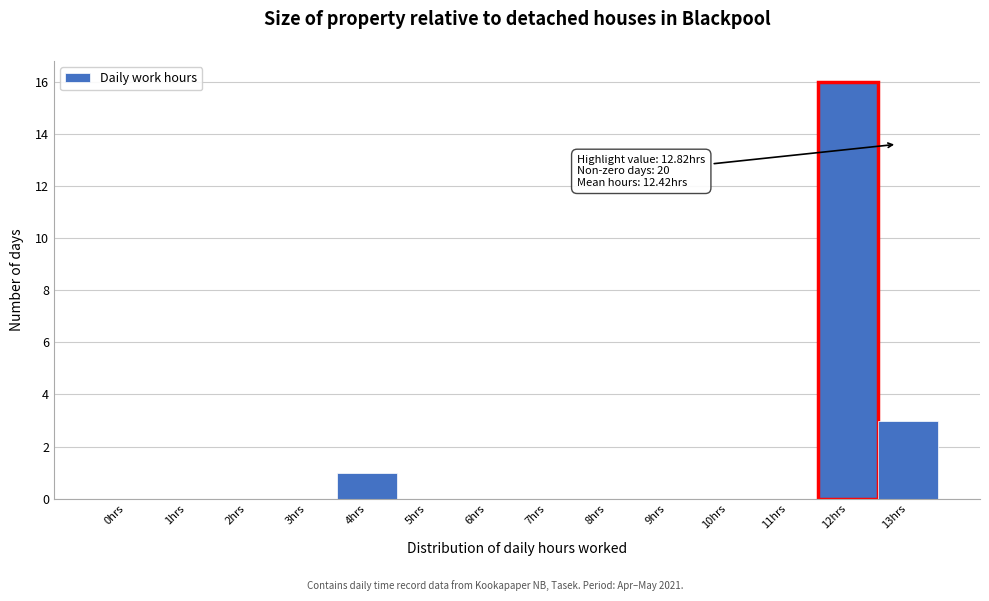

Reading left to right, what are all the values shown in this chart?

0hrs=0	1hrs=0	2hrs=0	3hrs=0	4hrs=1	5hrs=0	6hrs=0	7hrs=0	8hrs=0	9hrs=0	10hrs=0	11hrs=0	12hrs=16	13hrs=3